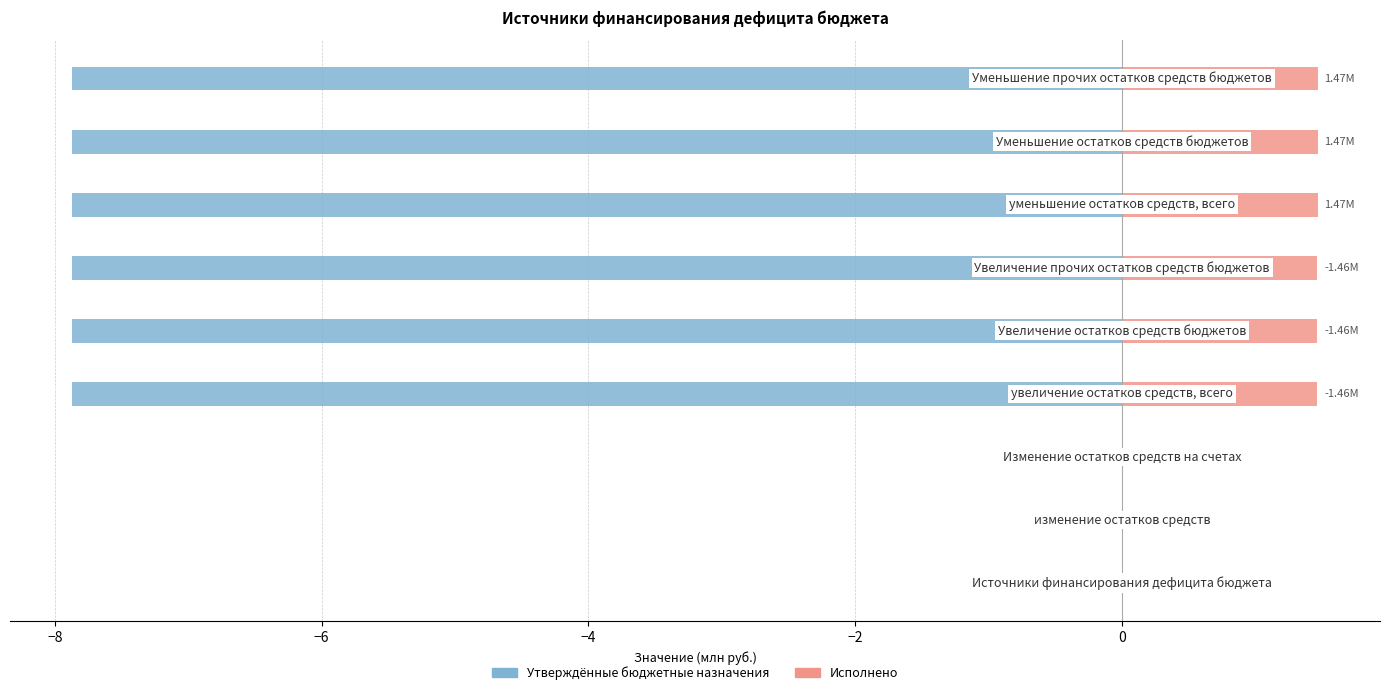

Reading left to right, extract all data points from this chart.

Утверждённые бюджетные назначения: 0.0	0.0	0.0	-7.9	-7.9	-7.9	-7.9	-7.9	-7.9
Исполнено: 0.0	0.0	0.0	1.5	1.5	1.5	1.5	1.5	1.5